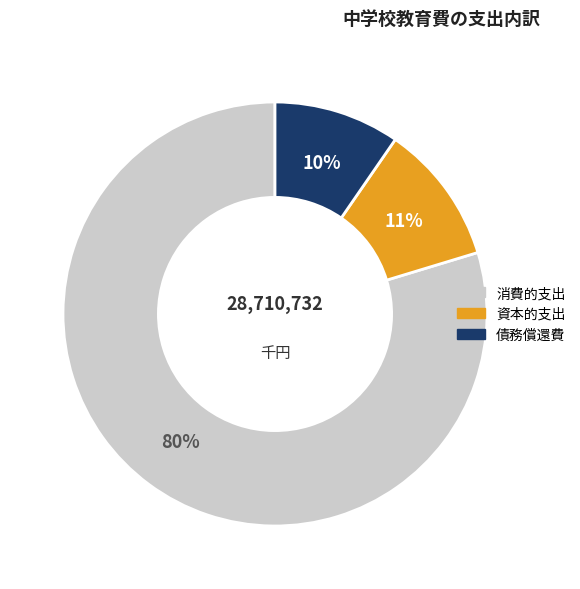

To the nearest percent, what is the difference between the 債務償還費 and 資本的支出 slice percentages?

1%